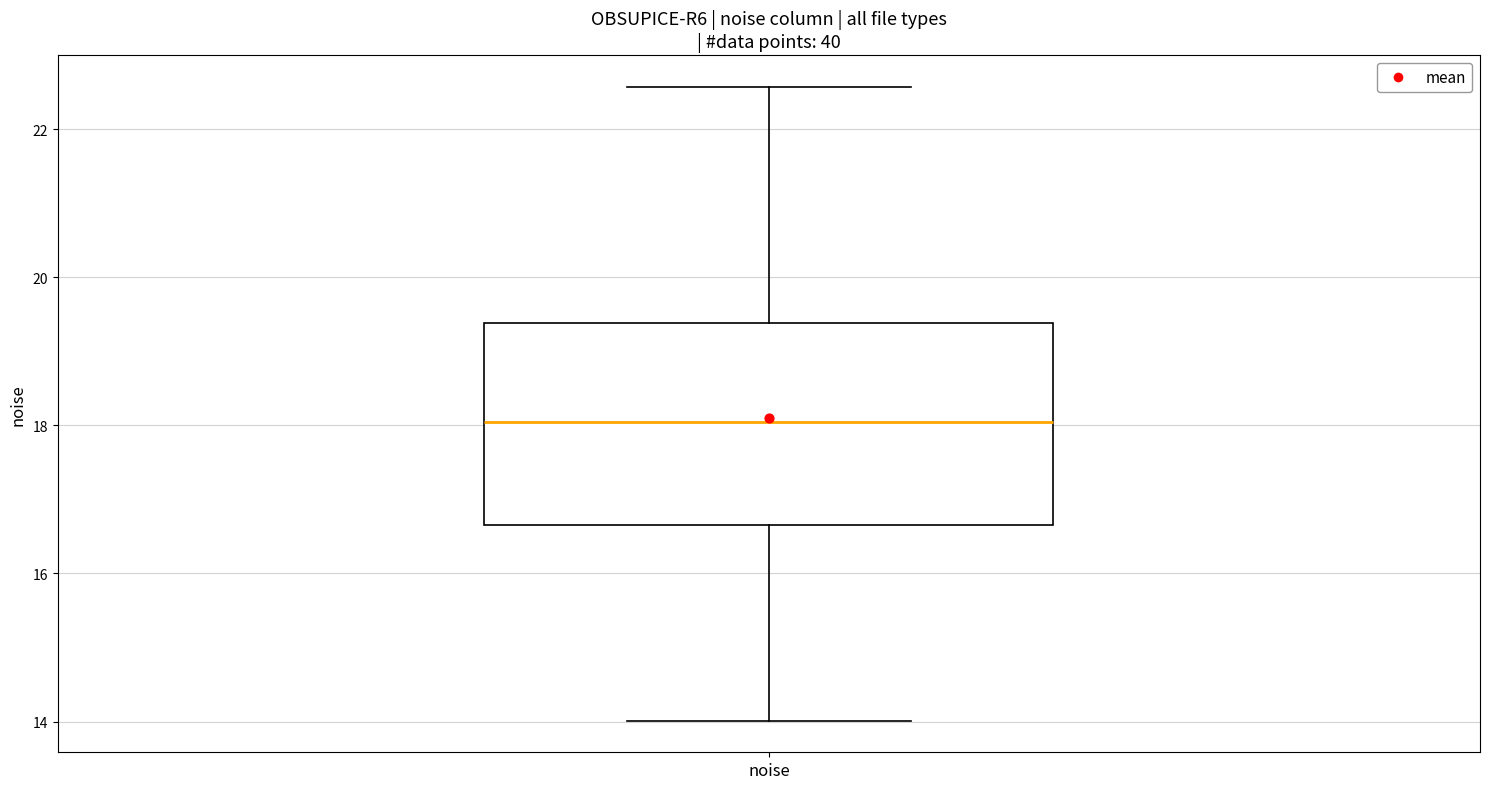

Where does the lower whisker of the box for noise end on the y-axis? The values are not printed on the chart, so give them approximately, as read against the axis.

14.0